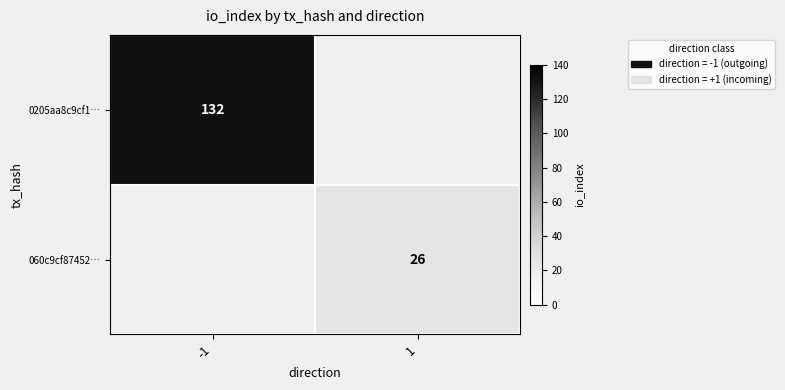

Is it true that 0205aa8c9cf1… equals 132 at -1?

True